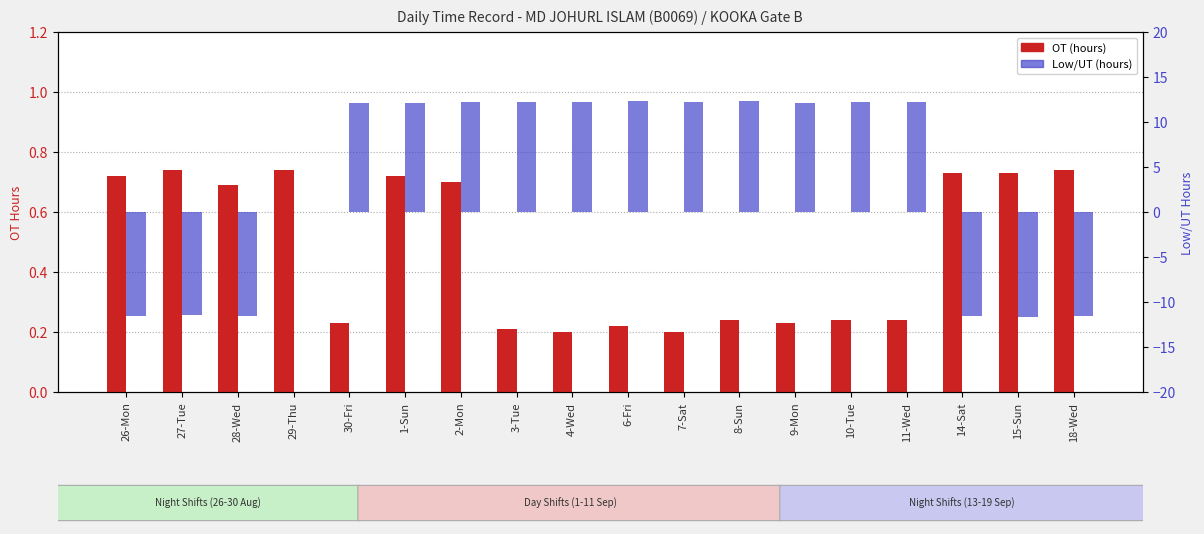

Rank the series at 4-Wed from highest to lowest value.

Low/UT (hours), OT (hours)